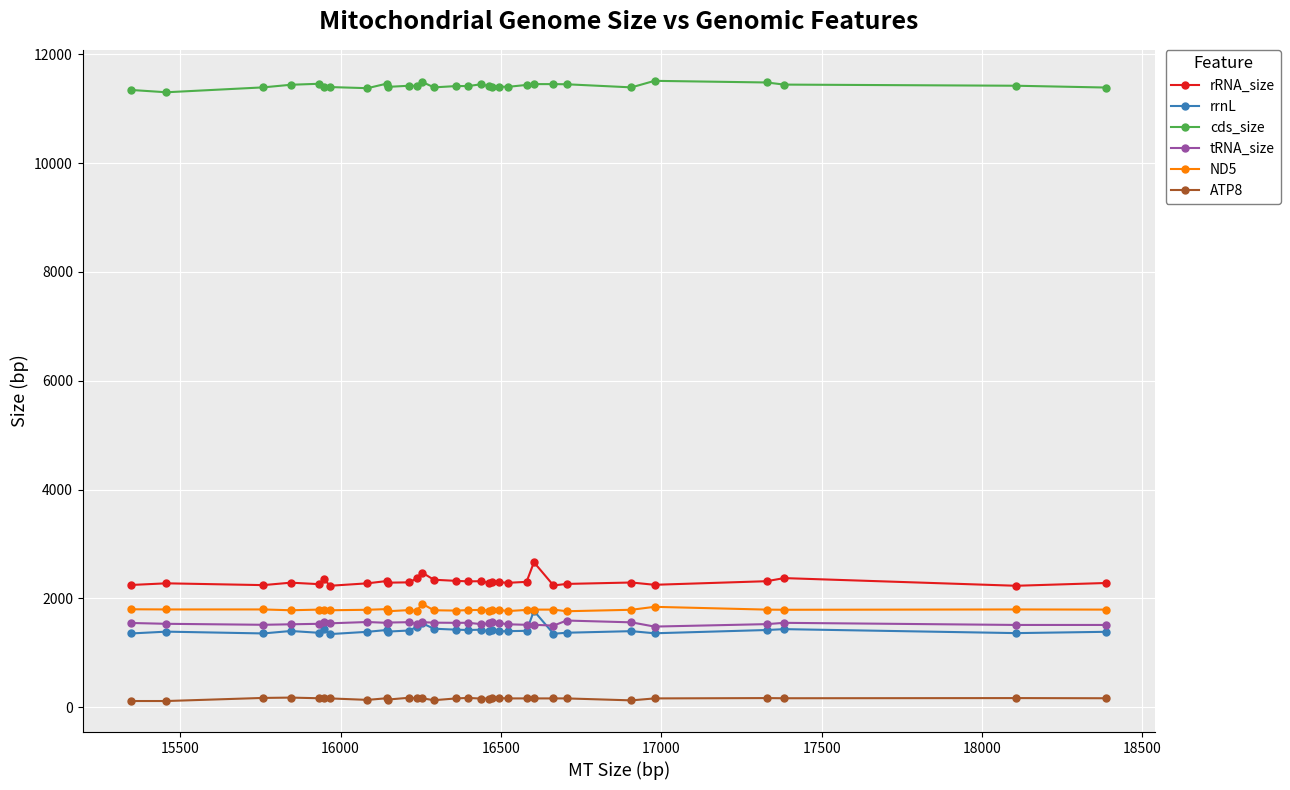

What is the maximum value shown in the chart?

11511